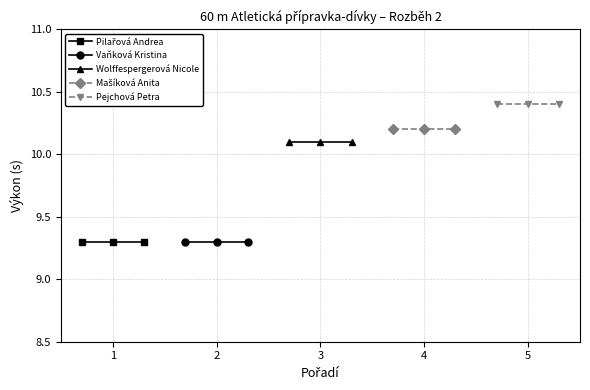

What is the average value of the Pilařová Andrea series?

9.3